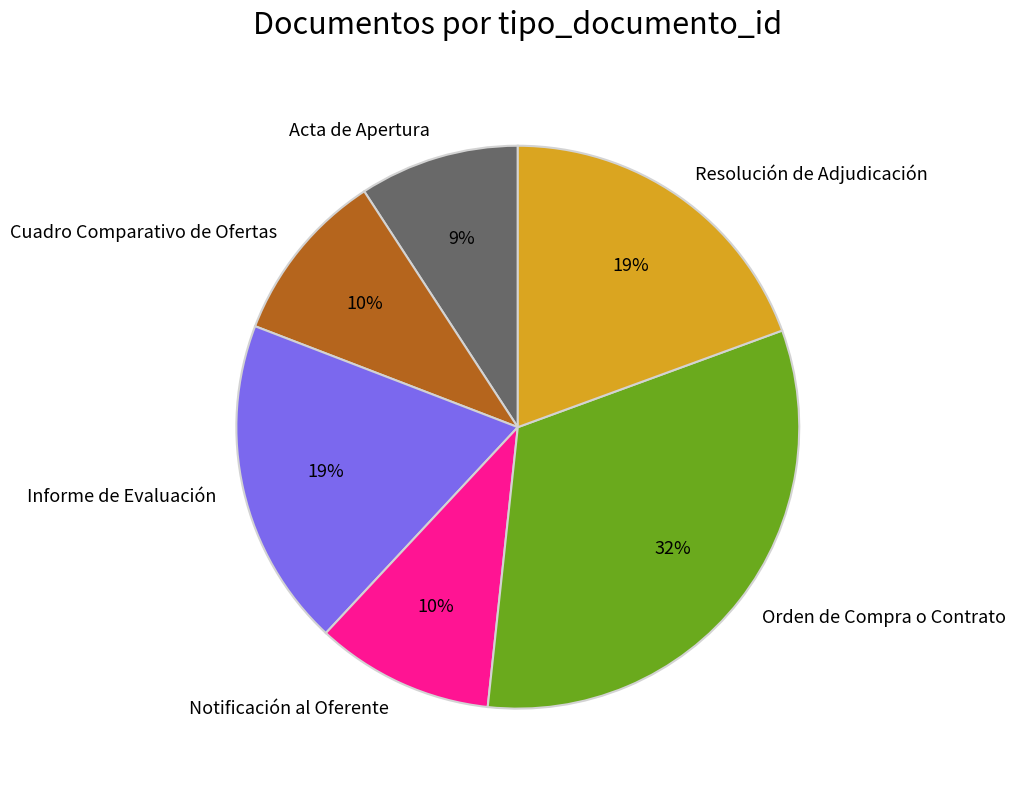

How many segments does this pie chart have?

6